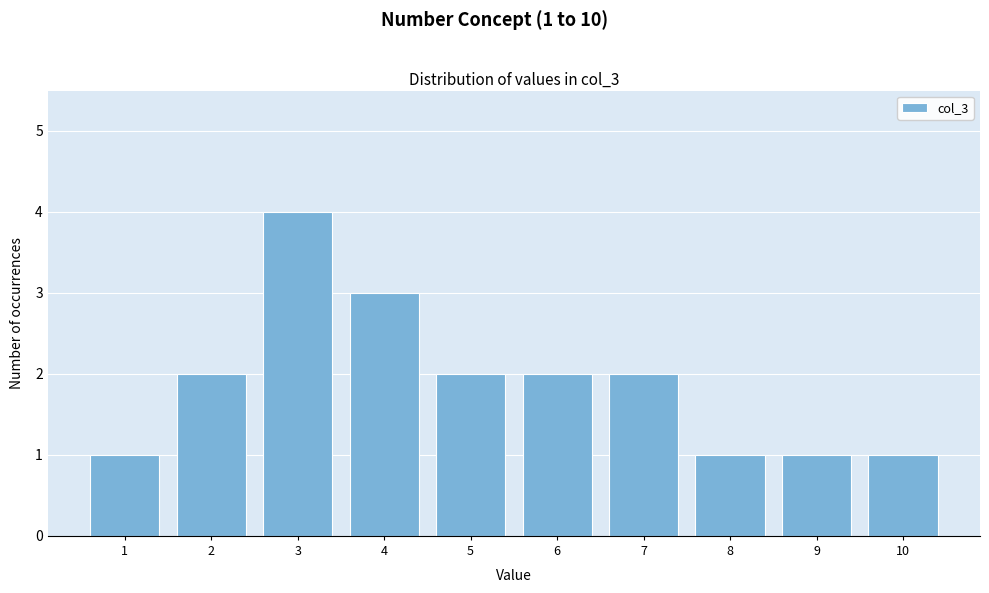

Reading right to left, what are all the values shown in this chart?

10=1	9=1	8=1	7=2	6=2	5=2	4=3	3=4	2=2	1=1